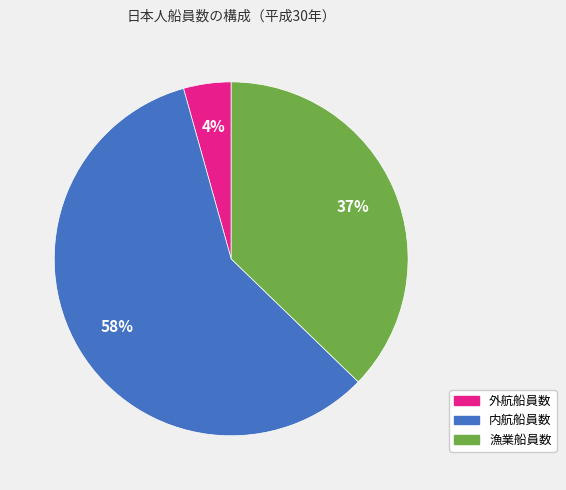

How many segments does this pie chart have?

3